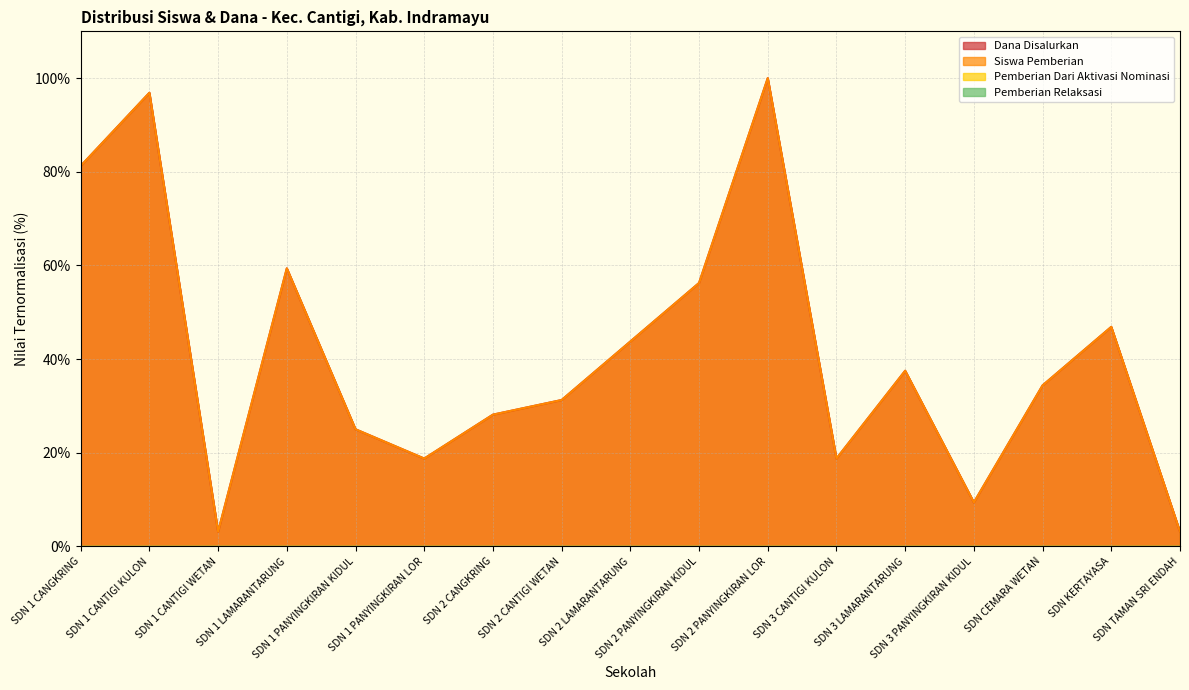

Is the value of Siswa Pemberian at SDN 1 PANYINGKIRAN KIDUL greater than the value of Dana Disalurkan at SDN 3 PANYINGKIRAN KIDUL?

Yes